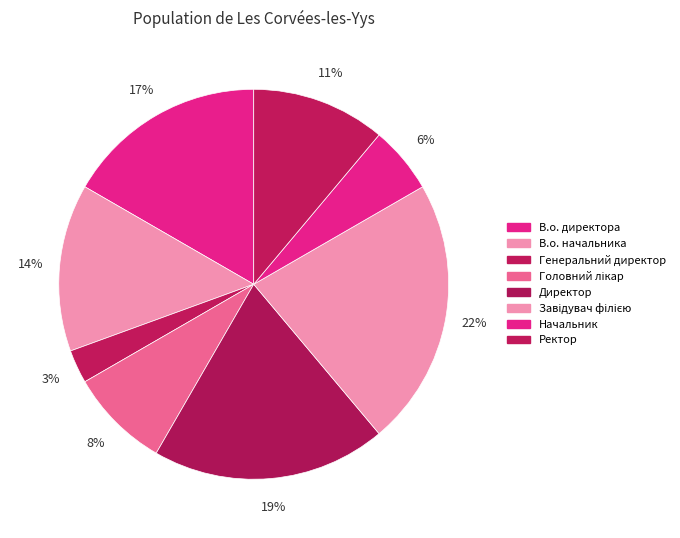

What percentage is the Головний лікар slice, to the nearest percent?

8%